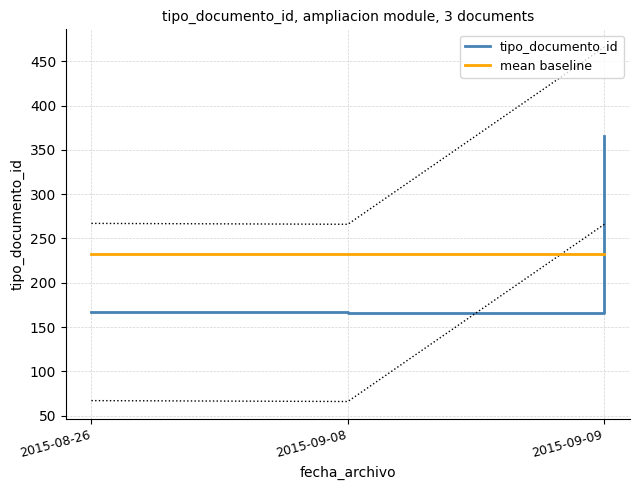

What is the label of the 1st point from the left?

2015-08-26